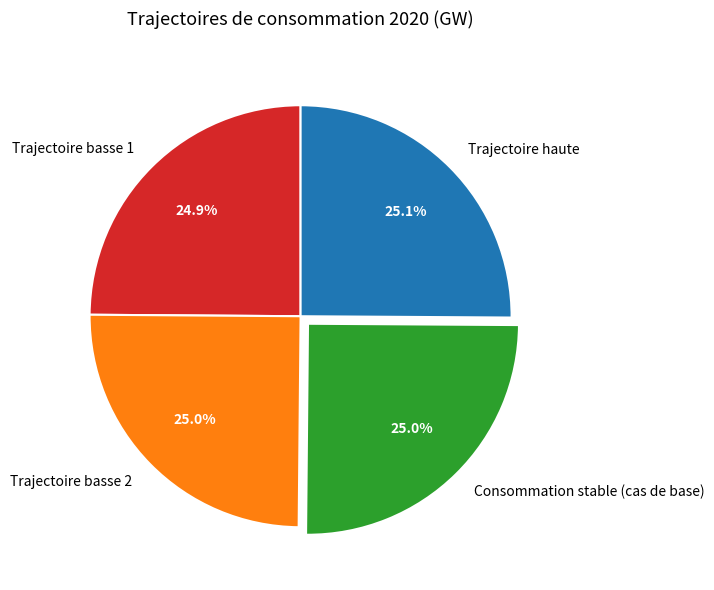

How many segments does this pie chart have?

4